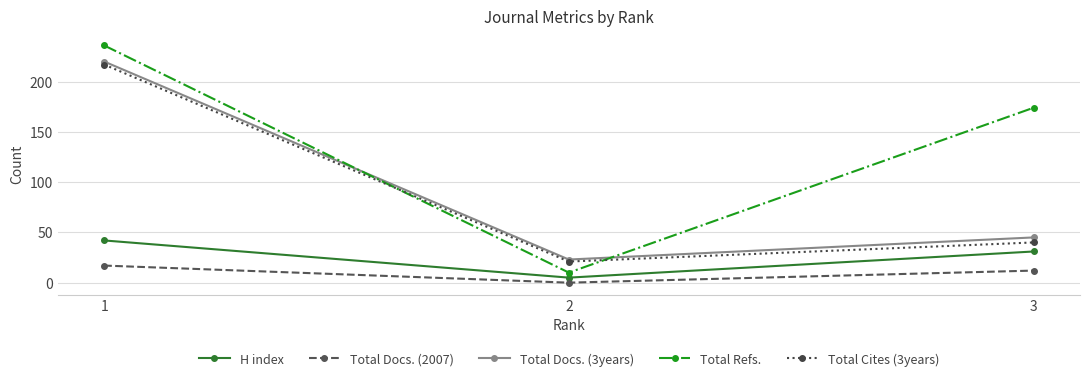

The value of Total Docs. (3years) at 1 is 220. True or false?

True